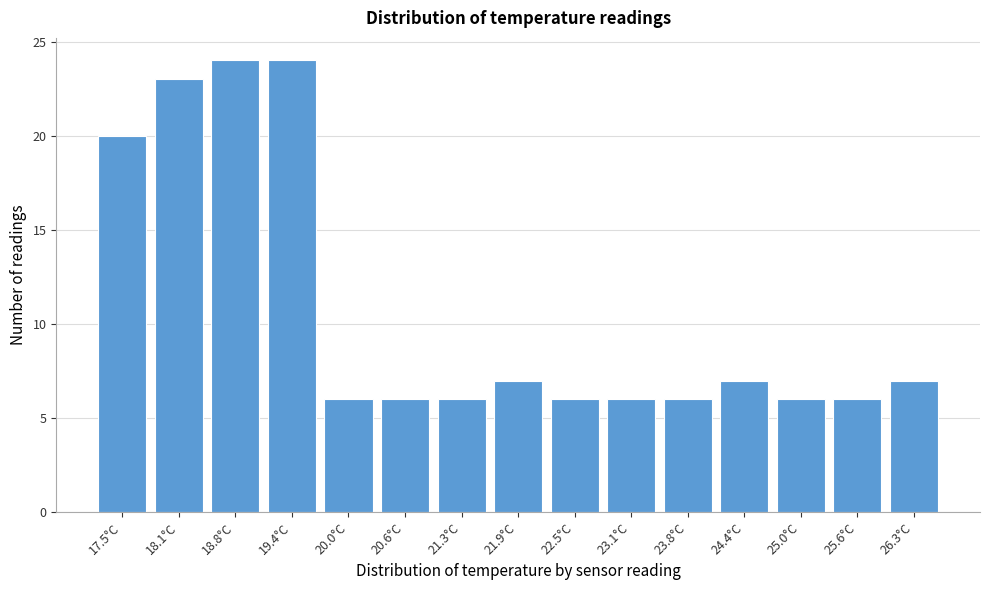

Reading left to right, transcribe all the data shown in this chart.

17.5°C=20	18.1°C=23	18.8°C=24	19.4°C=24	20.0°C=6	20.6°C=6	21.3°C=6	21.9°C=7	22.5°C=6	23.1°C=6	23.8°C=6	24.4°C=7	25.0°C=6	25.6°C=6	26.3°C=7